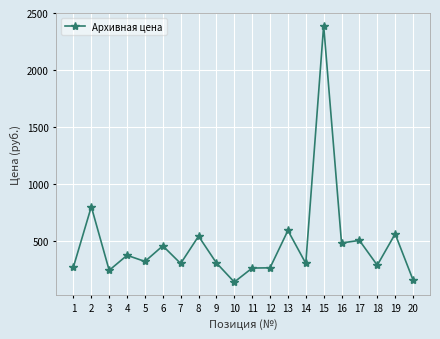

Approximately how many times larger is the value at 8 compared to 1?

2.0